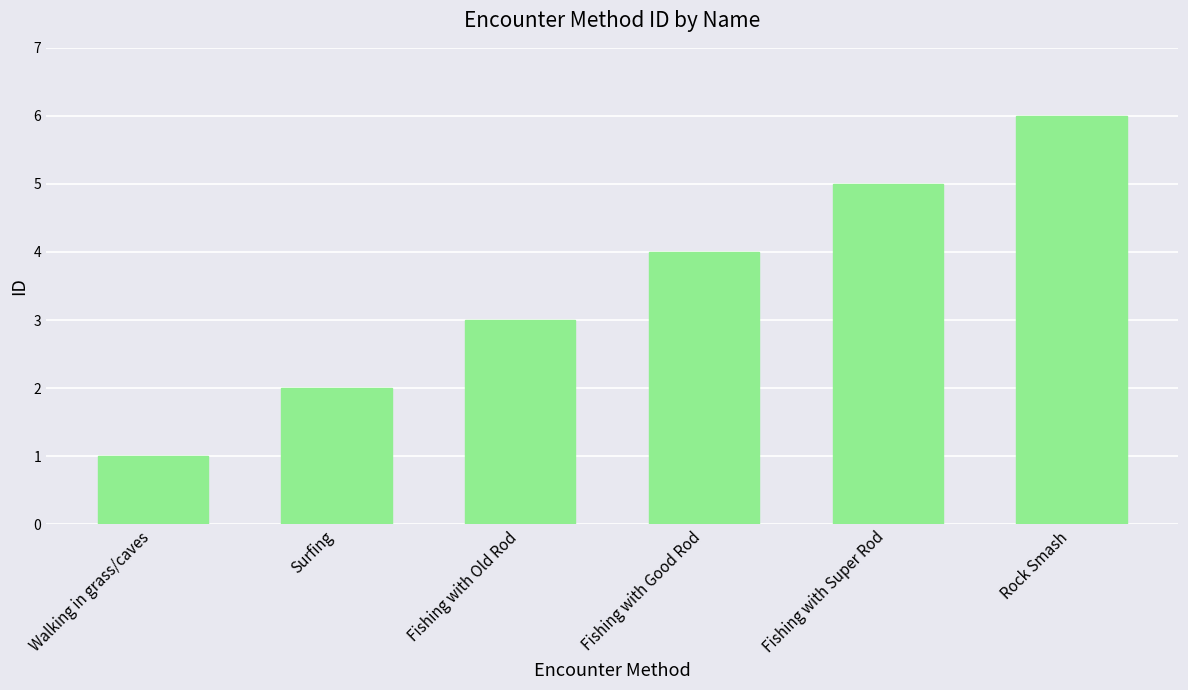

Does the chart contain any negative values?

No